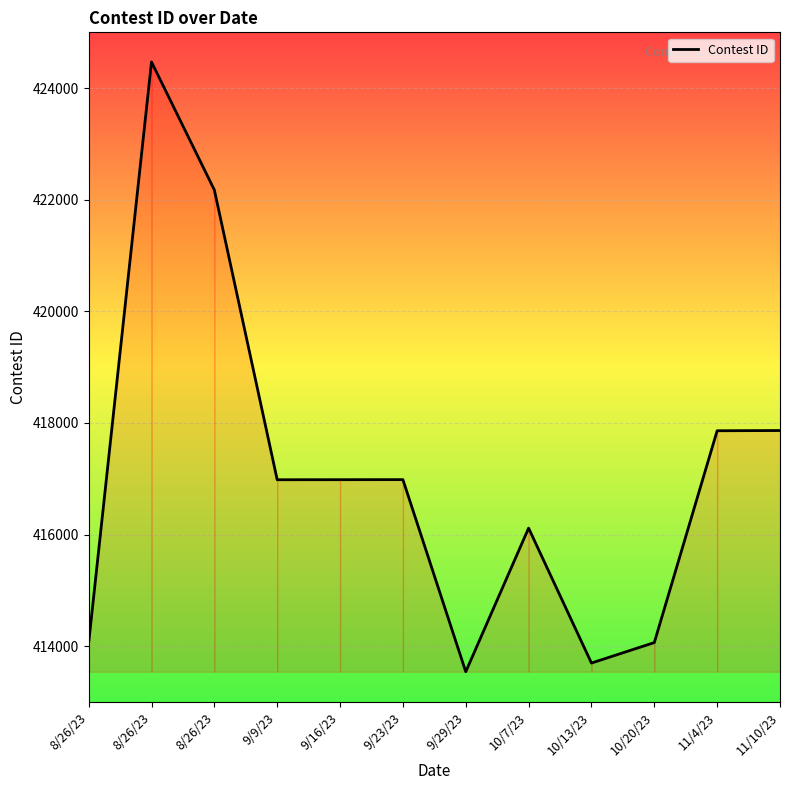

What is the value of the 10th point from the left?

414064